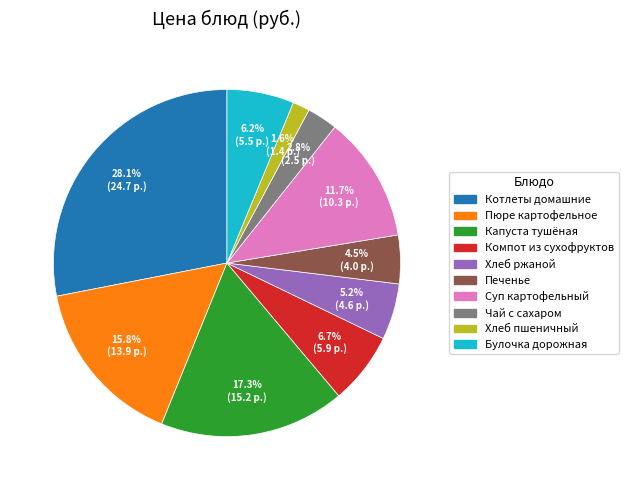

Does Чай с сахаром account for over 50% of the chart?

No